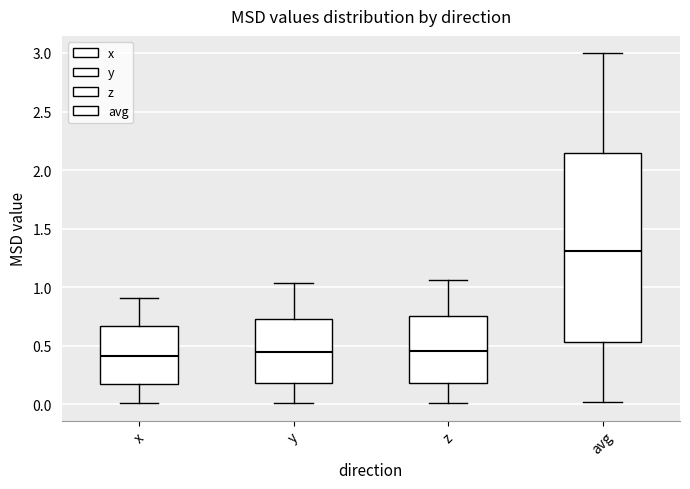

Comparing the boxes themselves (not the whiskers), which one is the tallest?

avg